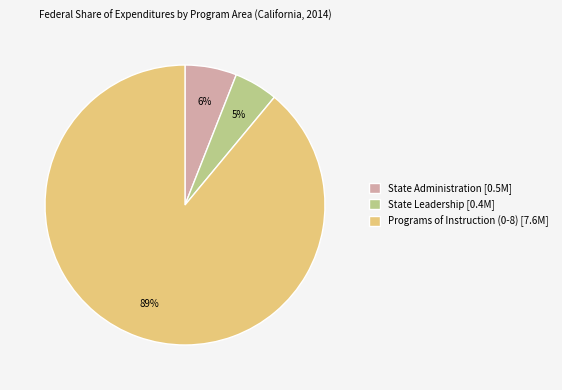

Rank the categories by value from lowest to highest.

State Leadership, State Administration, Programs of Instruction (0-8)